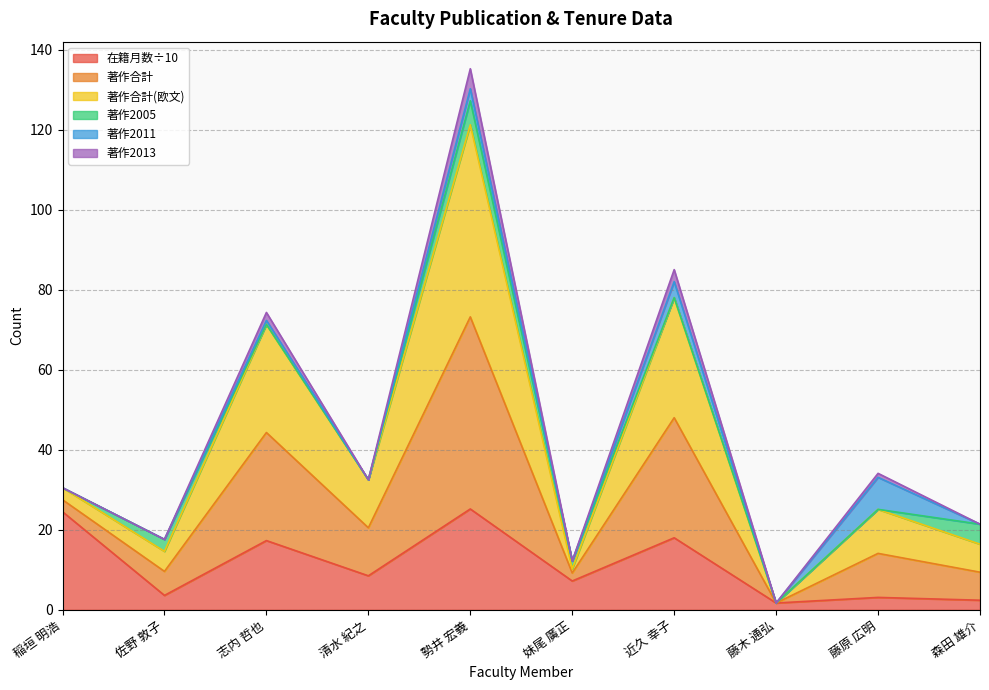

Which category has the highest value in the 在籍月数 series?

勢井 宏義